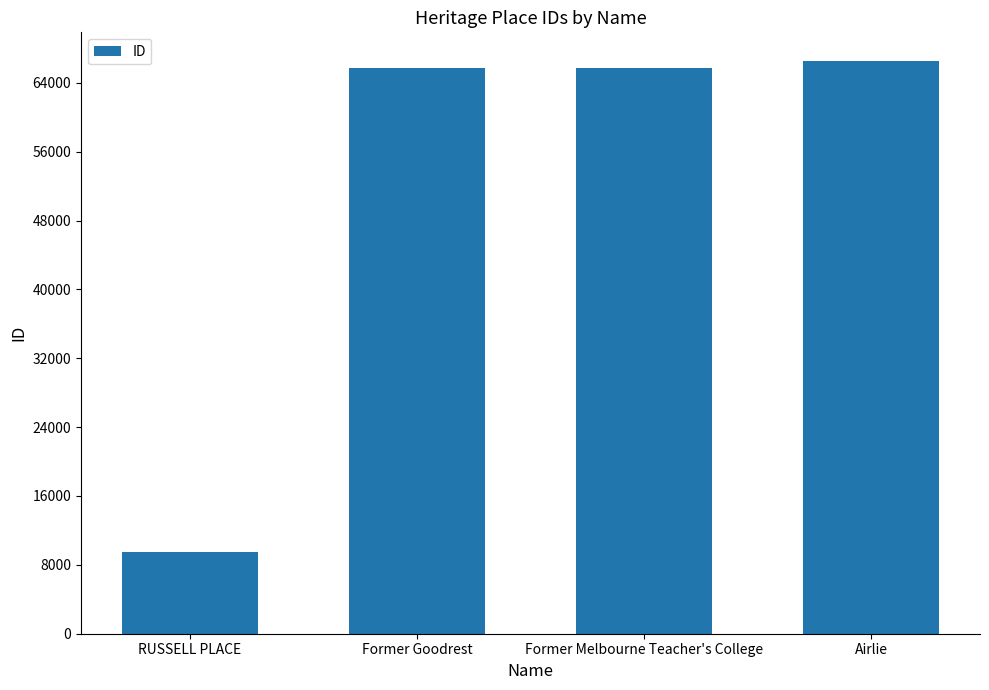

What is the smallest value displayed?

9551